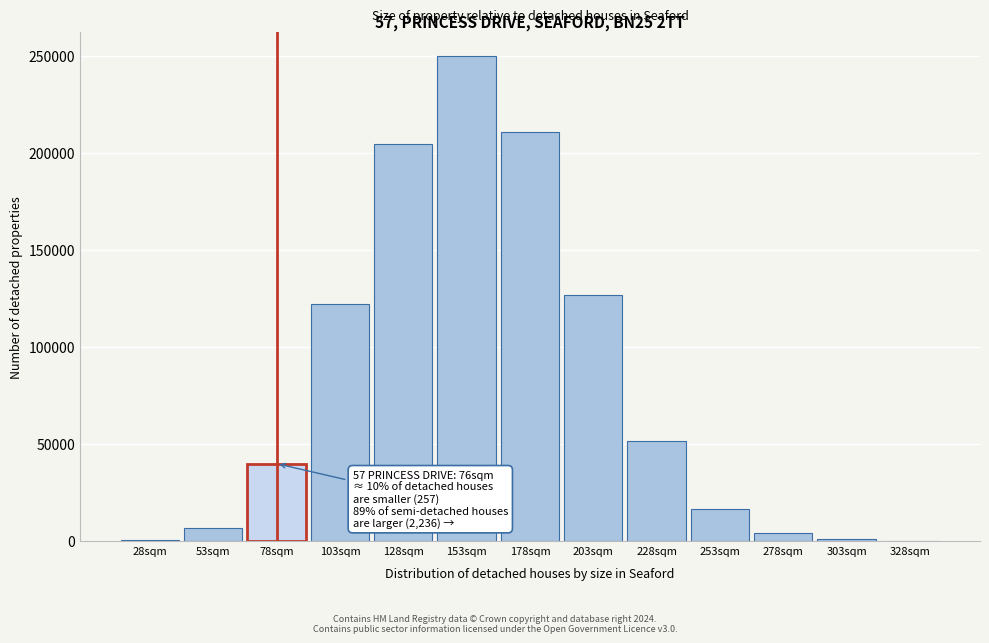

The value at 128sqm is 285799. True or false?

False